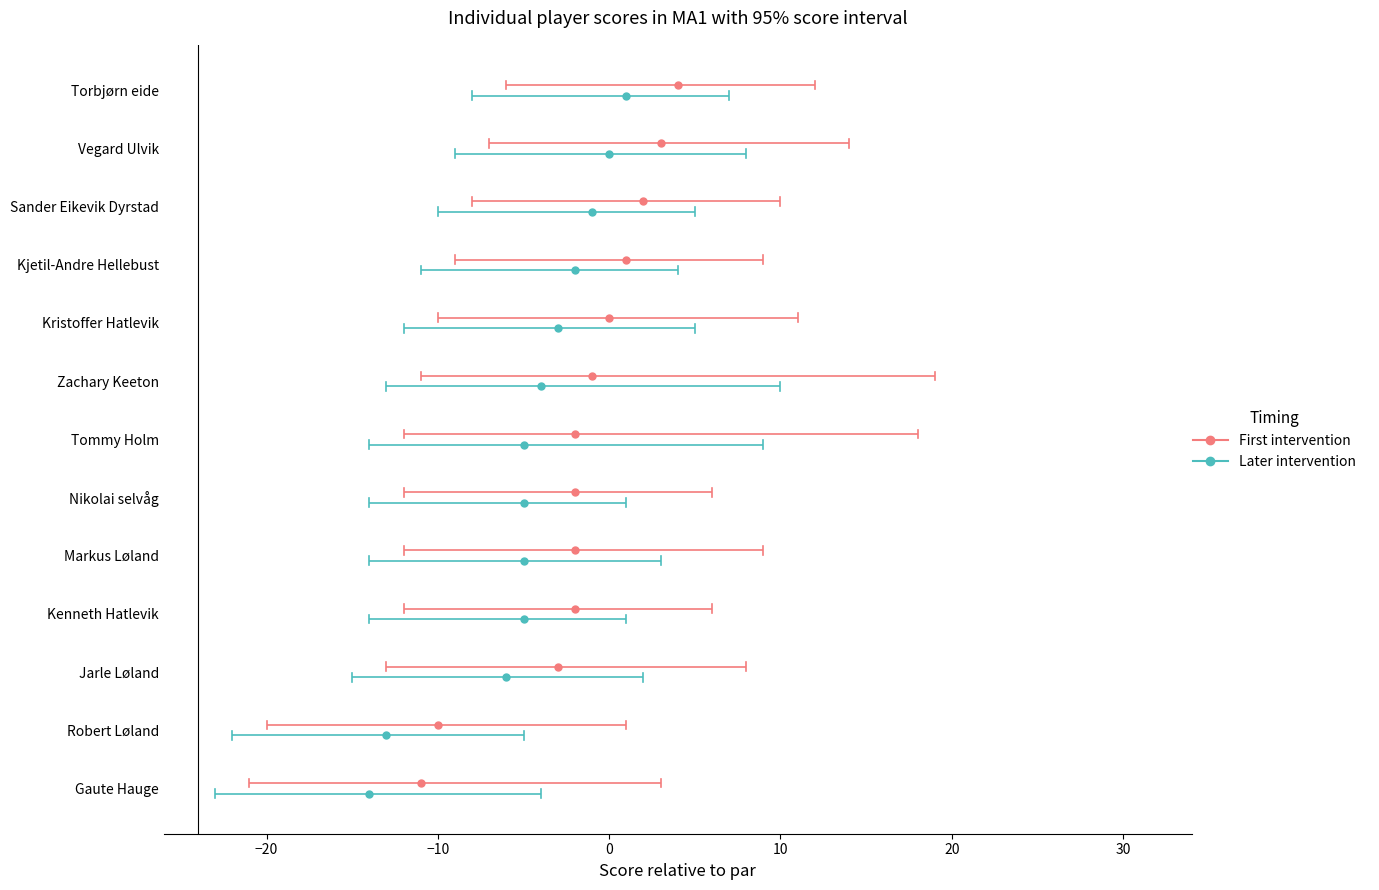

Is it true that Later intervention equals -0.1 at −20?

False